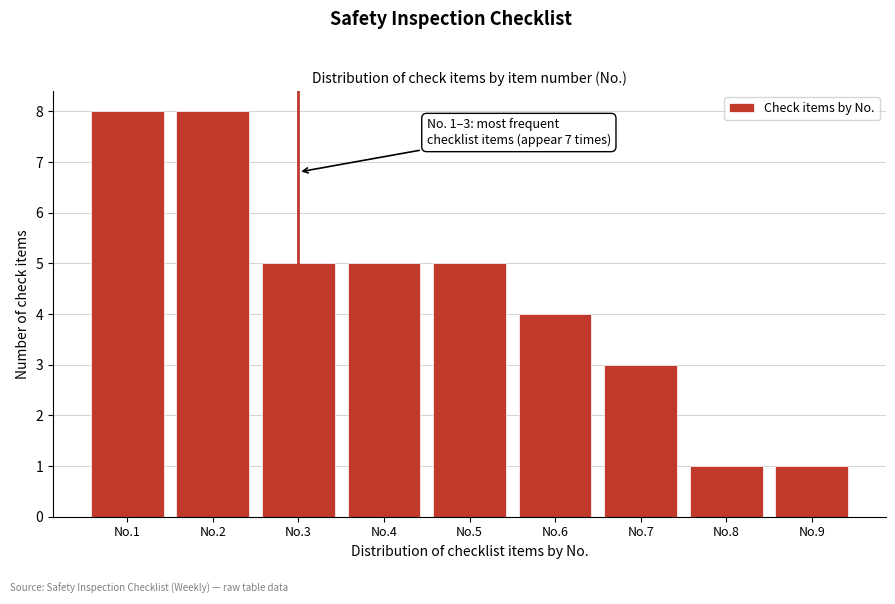

Reading left to right, extract all data points from this chart.

No.1=8	No.2=8	No.3=5	No.4=5	No.5=5	No.6=4	No.7=3	No.8=1	No.9=1